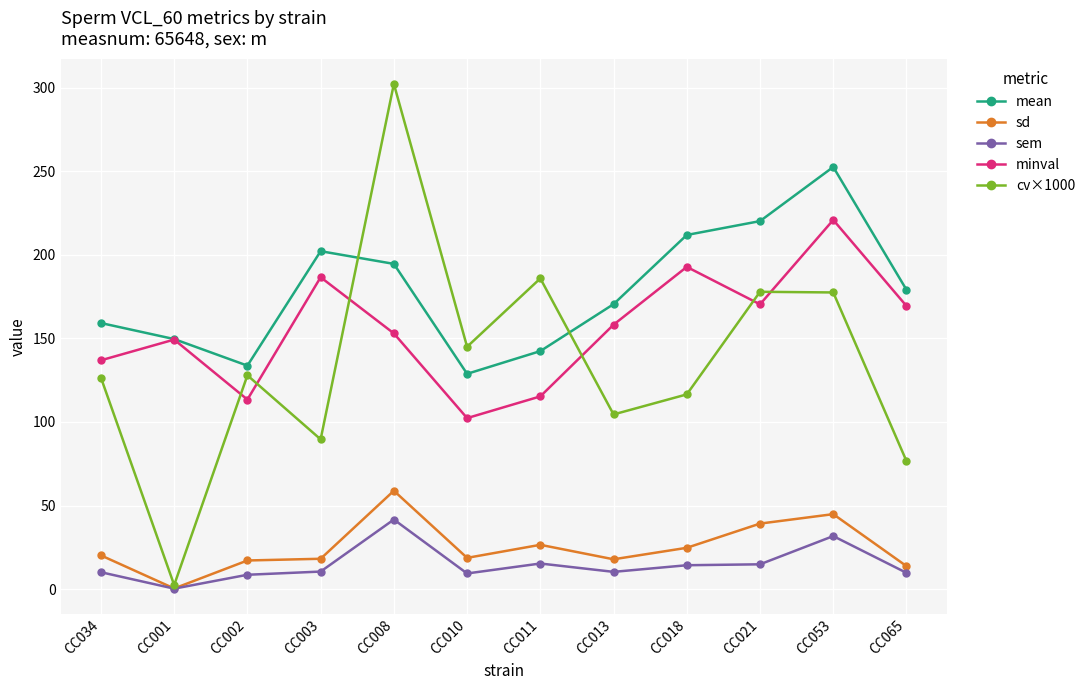

What is the difference between the mean values at CC013 and CC011?

28.1